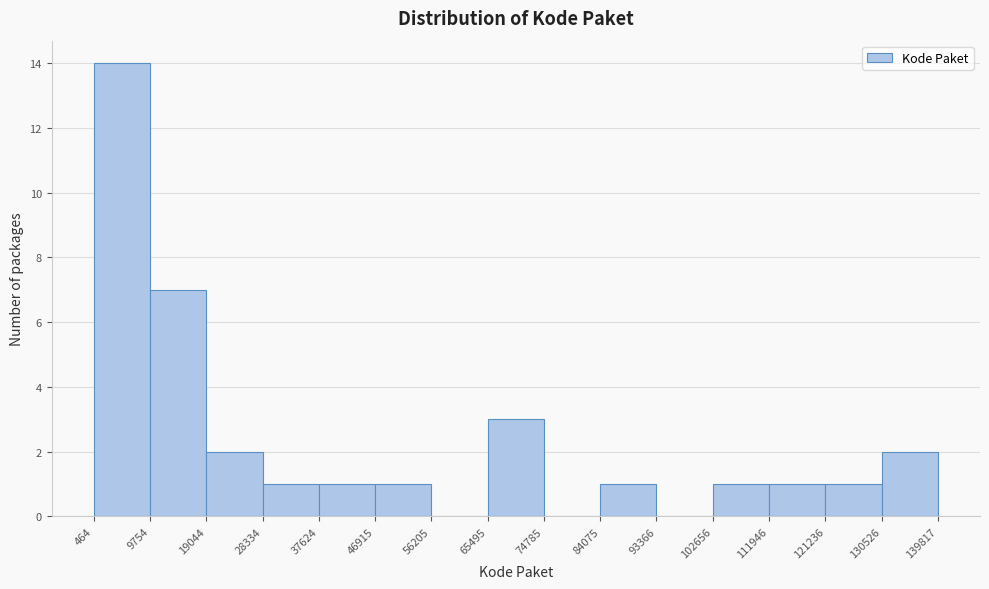

Which range on the x-axis has the tallest bar?

464 to 9754